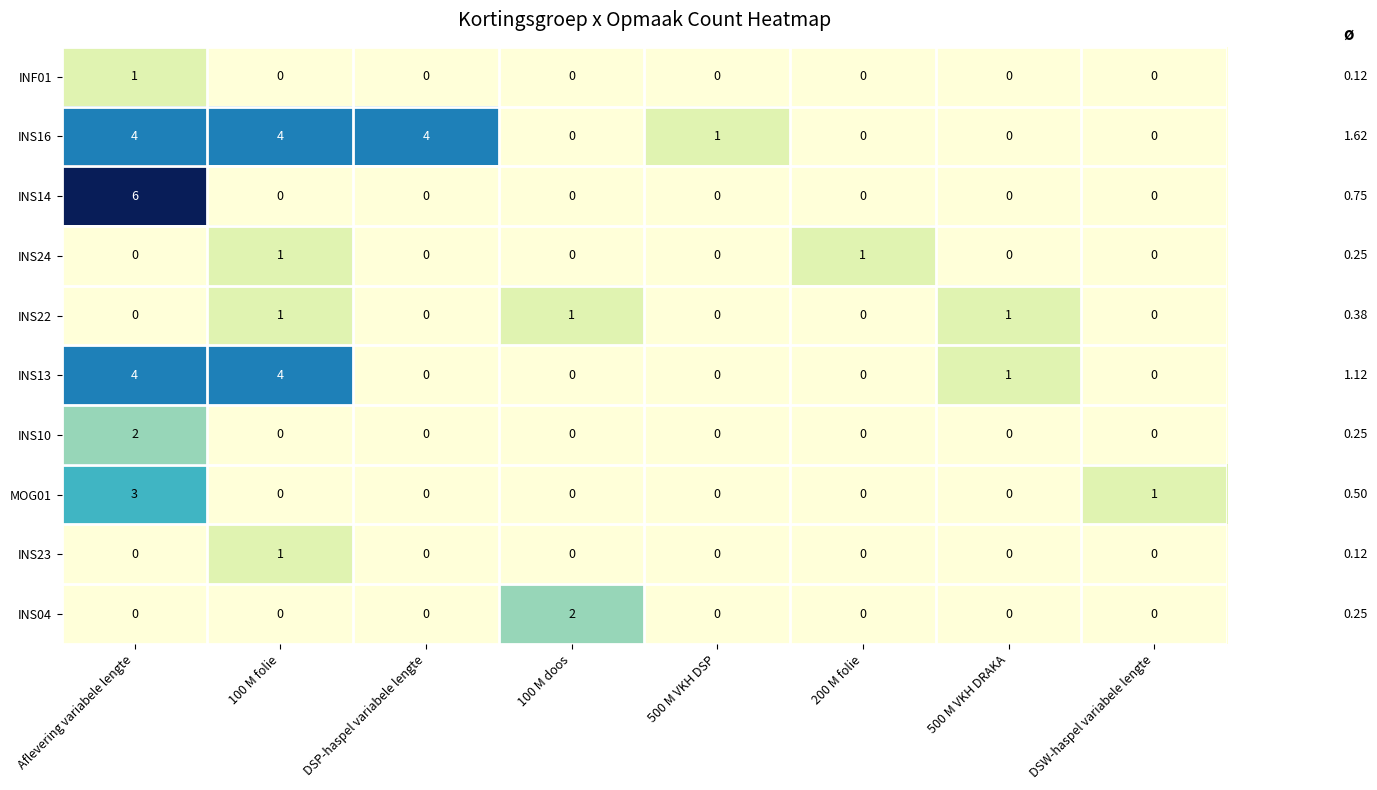

Where does the INS16 series first go above 1?

Aflevering variabele lengte